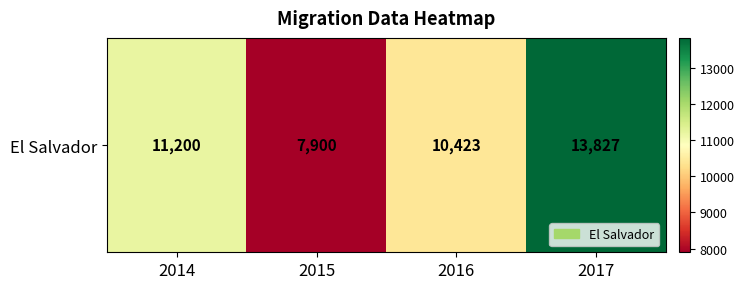

Reading left to right, what are all the values shown in this chart?

11200	7900	10423	13827